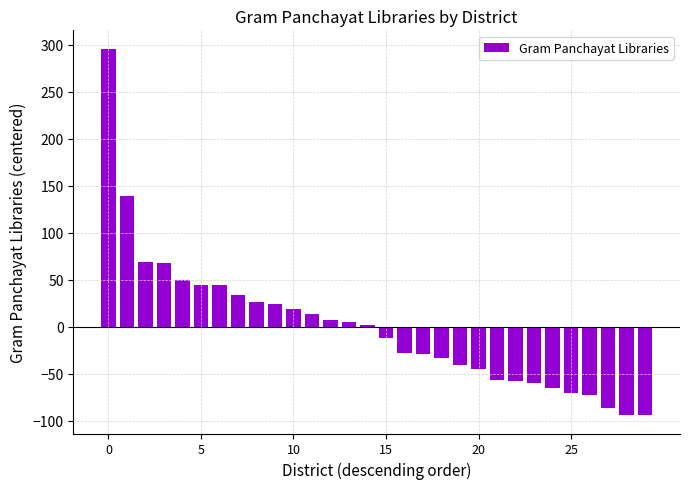

How many bars are there in total?

30